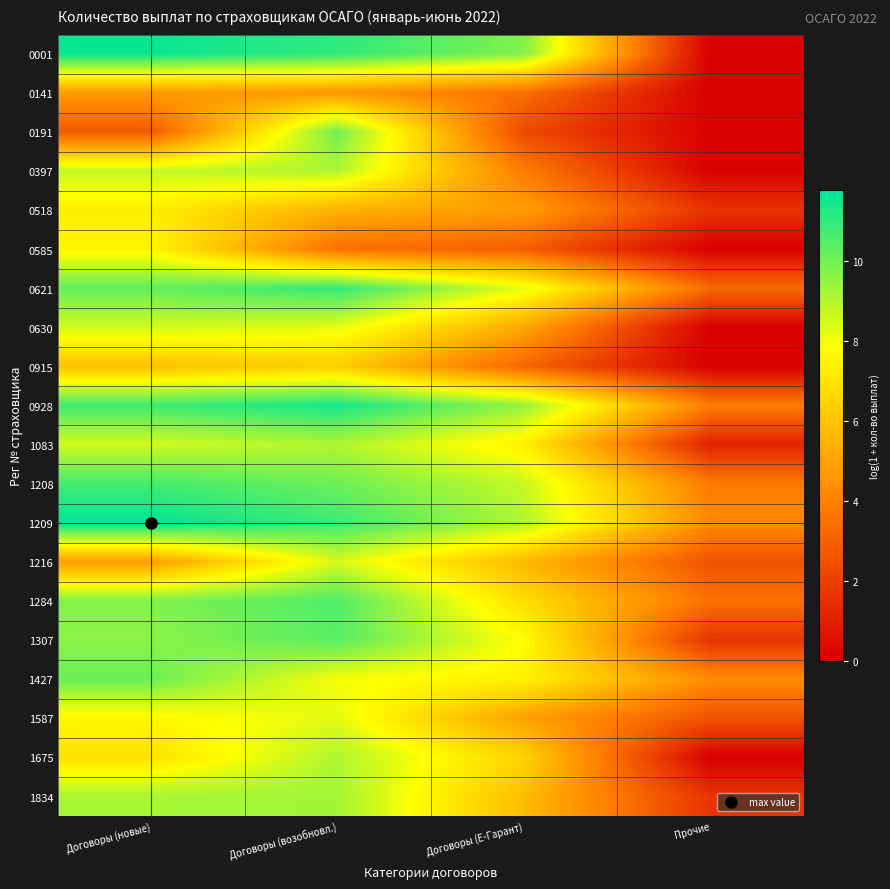

At how many categories does at least one series exceed 7?

3